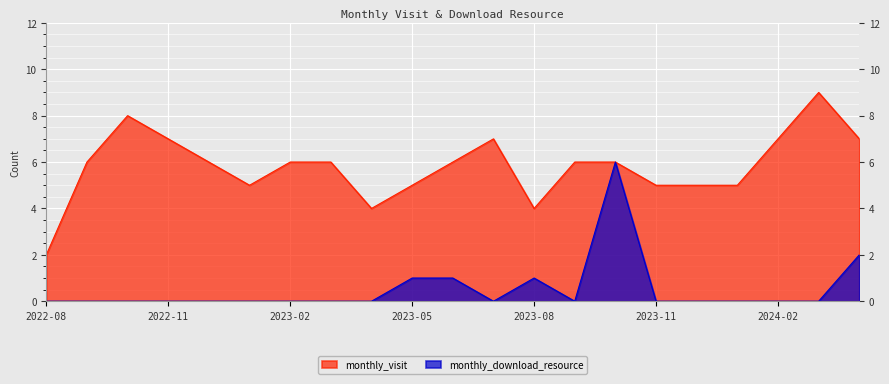

Which series has the largest range (max minus min)?

monthly_visit